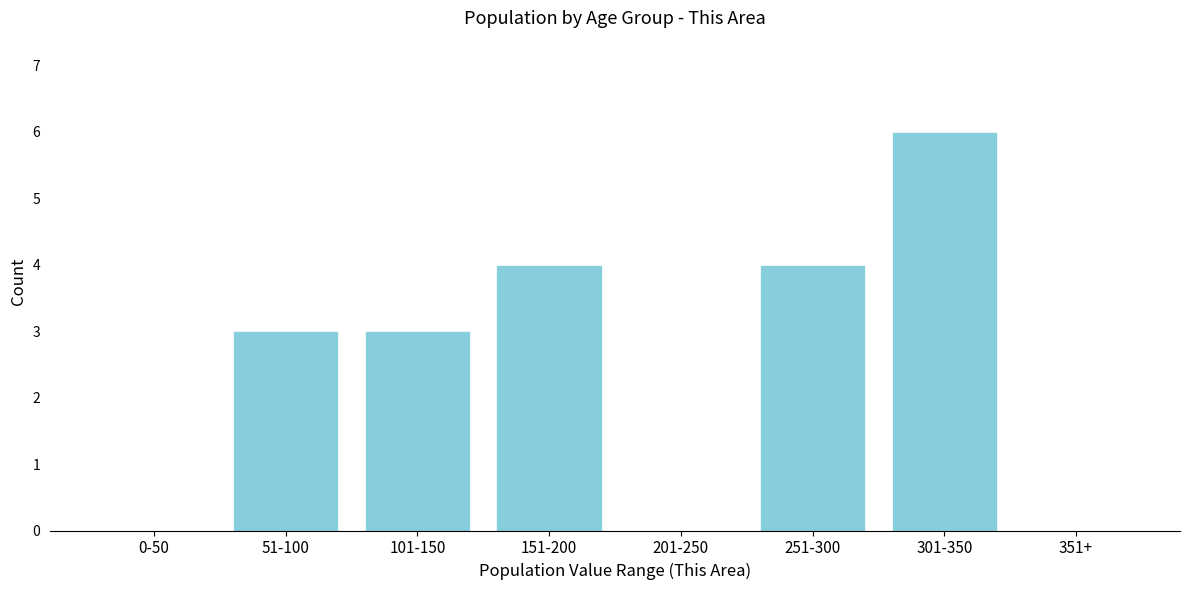

Reading left to right, transcribe all the data shown in this chart.

0-50=0	51-100=3	101-150=3	151-200=4	201-250=0	251-300=4	301-350=6	351+=0